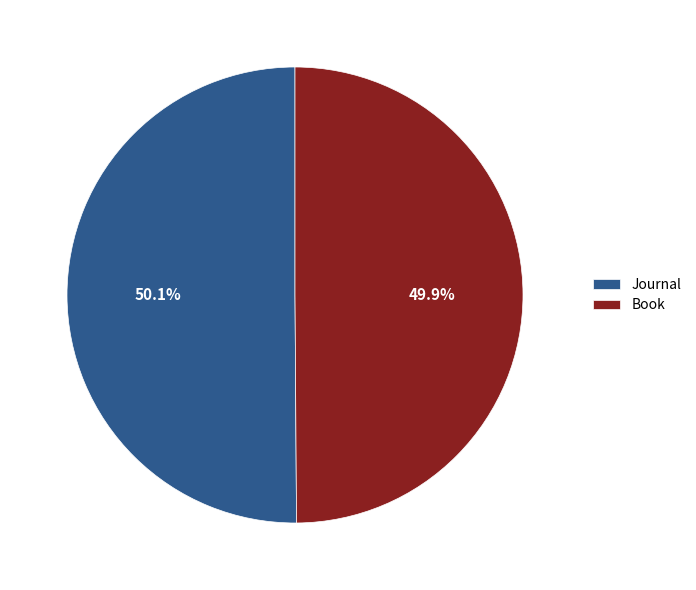

How many slices are in this pie chart?

2